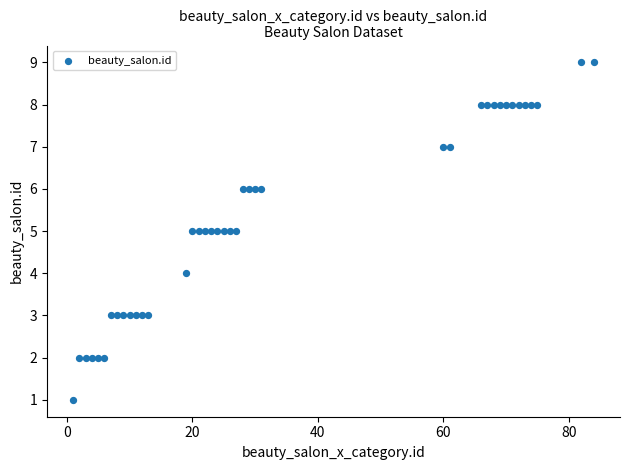

What is the range of Y values (max minus min)?

8